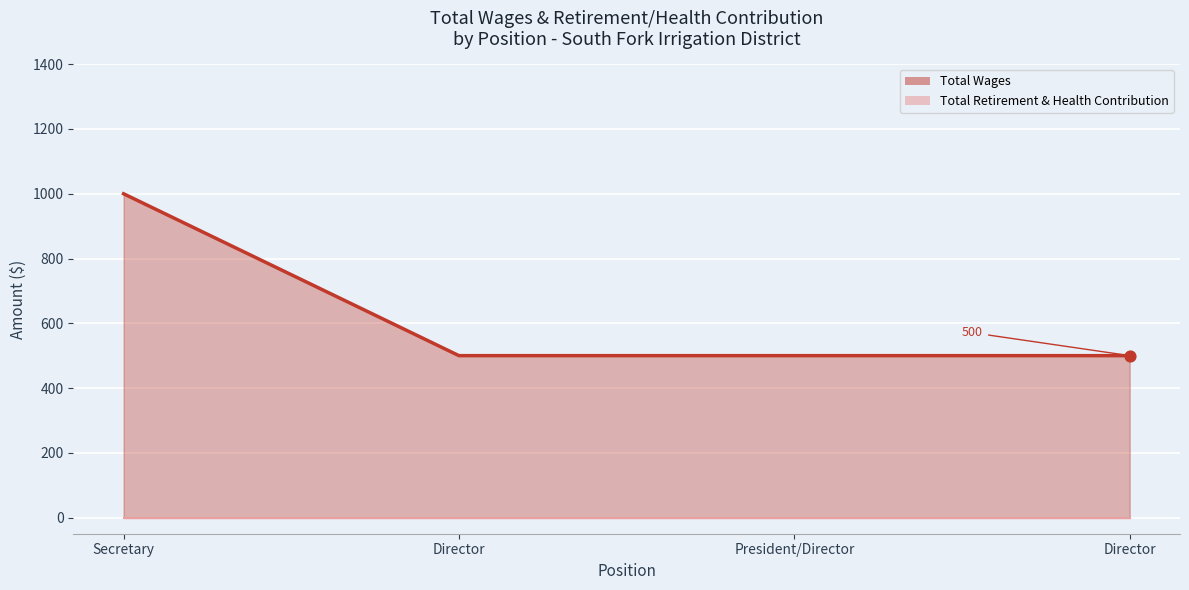

Between President/Director and Secretary, which is larger?

Secretary